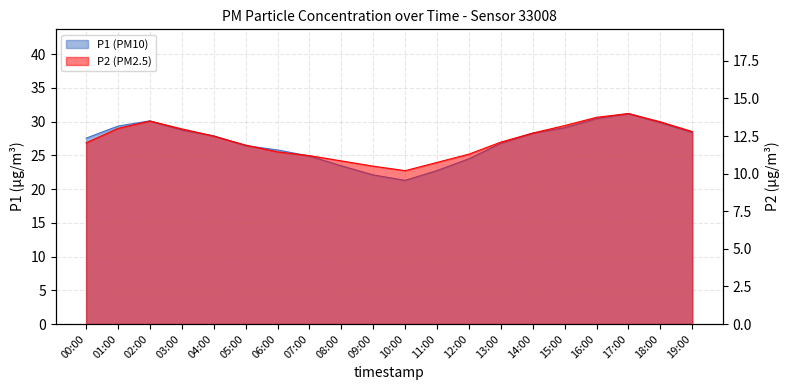

Reading left to right, what are all the values shown in this chart?

P1: 00:00=27.6	01:00=29.3	02:00=30.1	03:00=28.8	04:00=27.9	05:00=26.4	06:00=25.8	07:00=24.9	08:00=23.4	09:00=22.1	10:00=21.3	11:00=22.8	12:00=24.5	13:00=26.8	14:00=28.3	15:00=29.1	16:00=30.4	17:00=31.2	18:00=29.9	19:00=28.4
P2: 00:00=12.1	01:00=13.0	02:00=13.5	03:00=13.0	04:00=12.5	05:00=11.9	06:00=11.4	07:00=11.2	08:00=10.8	09:00=10.5	10:00=10.2	11:00=10.8	12:00=11.3	13:00=12.1	14:00=12.7	15:00=13.2	16:00=13.8	17:00=14.0	18:00=13.4	19:00=12.8